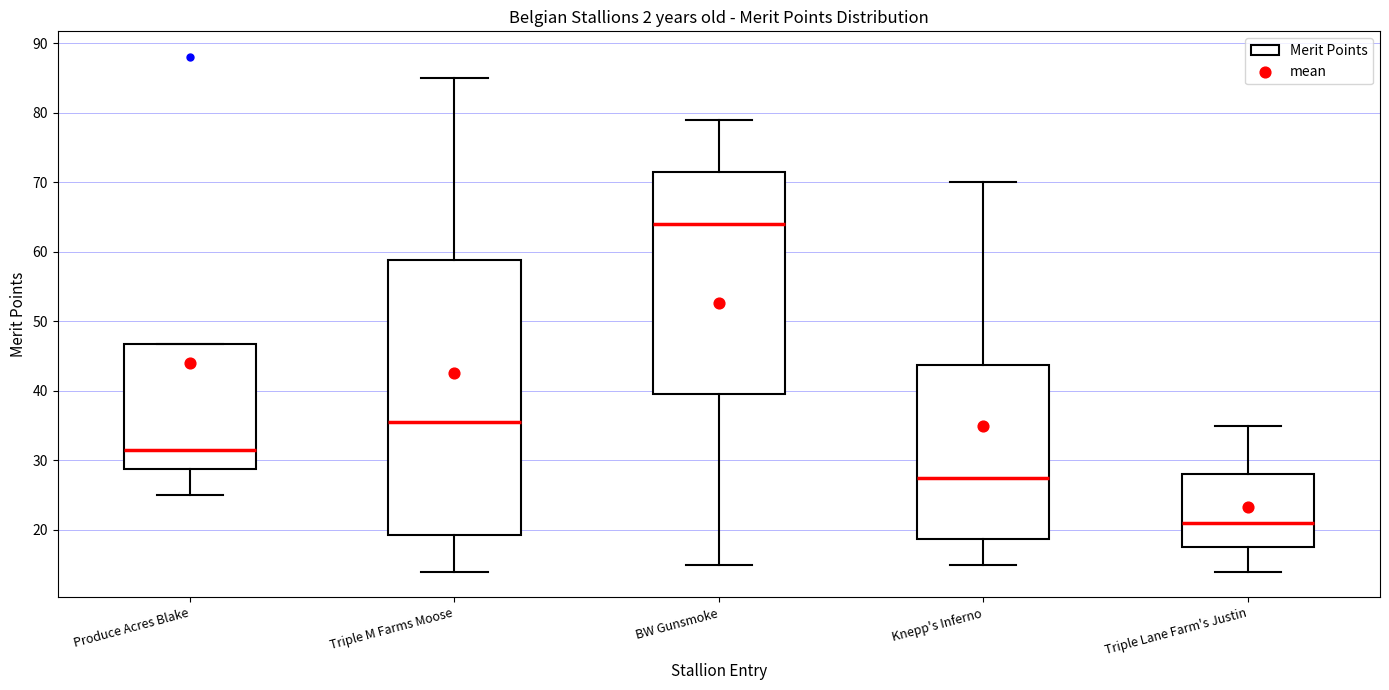

Which box's median line is the lowest?

Triple Lane Farm's Justin